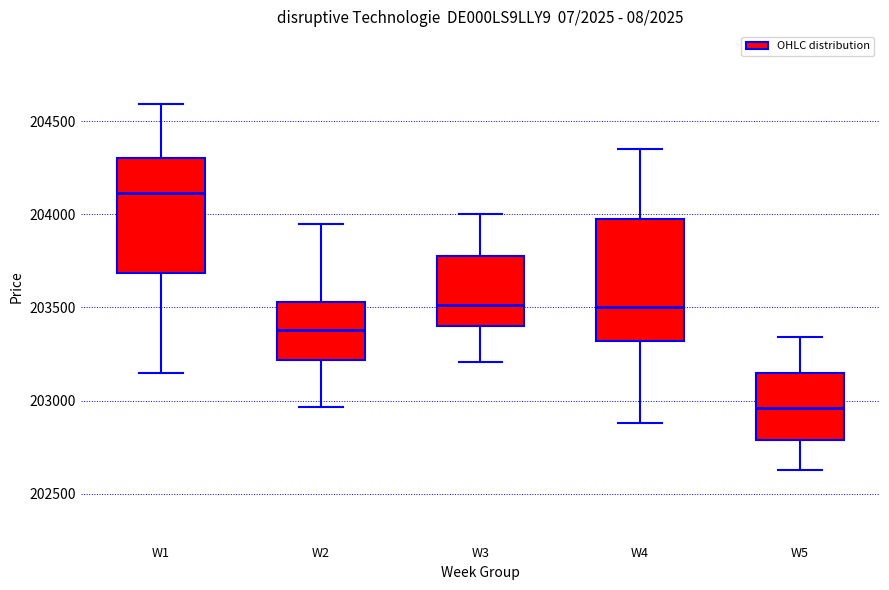

Where does the lower whisker of the box for W4 end on the y-axis? The values are not printed on the chart, so give them approximately, as read against the axis.

202900